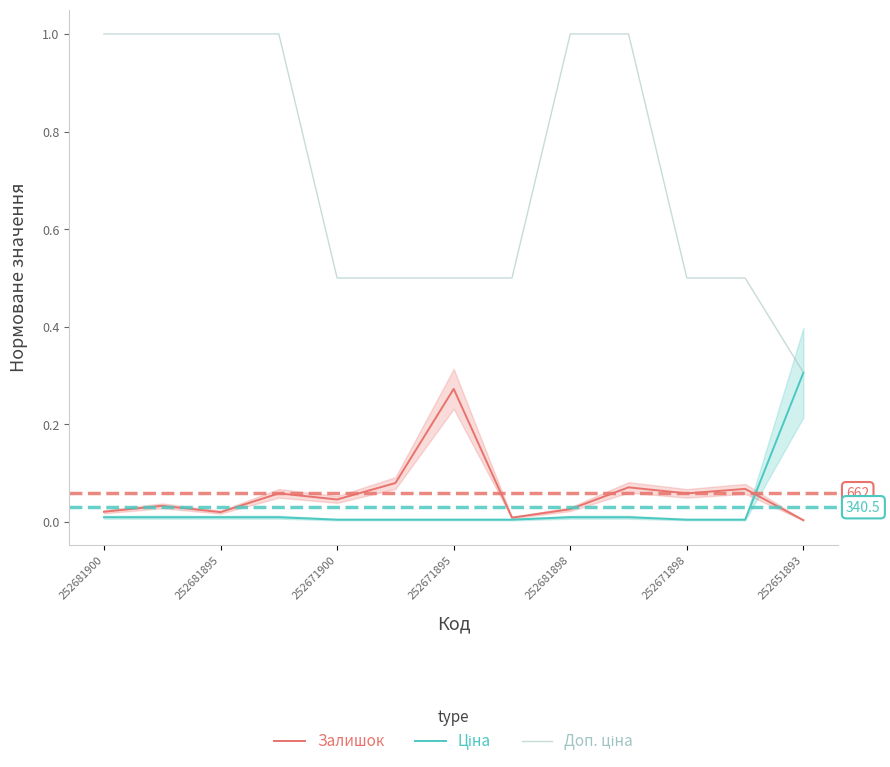

Reading left to right, list all the values displayed in this chart.

Залишок: 0.0	0.0	0.0	0.1	0.0	0.1	0.3	0.0	0.0	0.1	0.1	0.1	0.0
Ціна: 0.0	0.0	0.0	0.0	0.0	0.0	0.0	0.0	0.0	0.0	0.0	0.0	0.3
Доп. ціна: 1.0	1.0	1.0	1.0	0.5	0.5	0.5	0.5	1.0	1.0	0.5	0.5	0.3